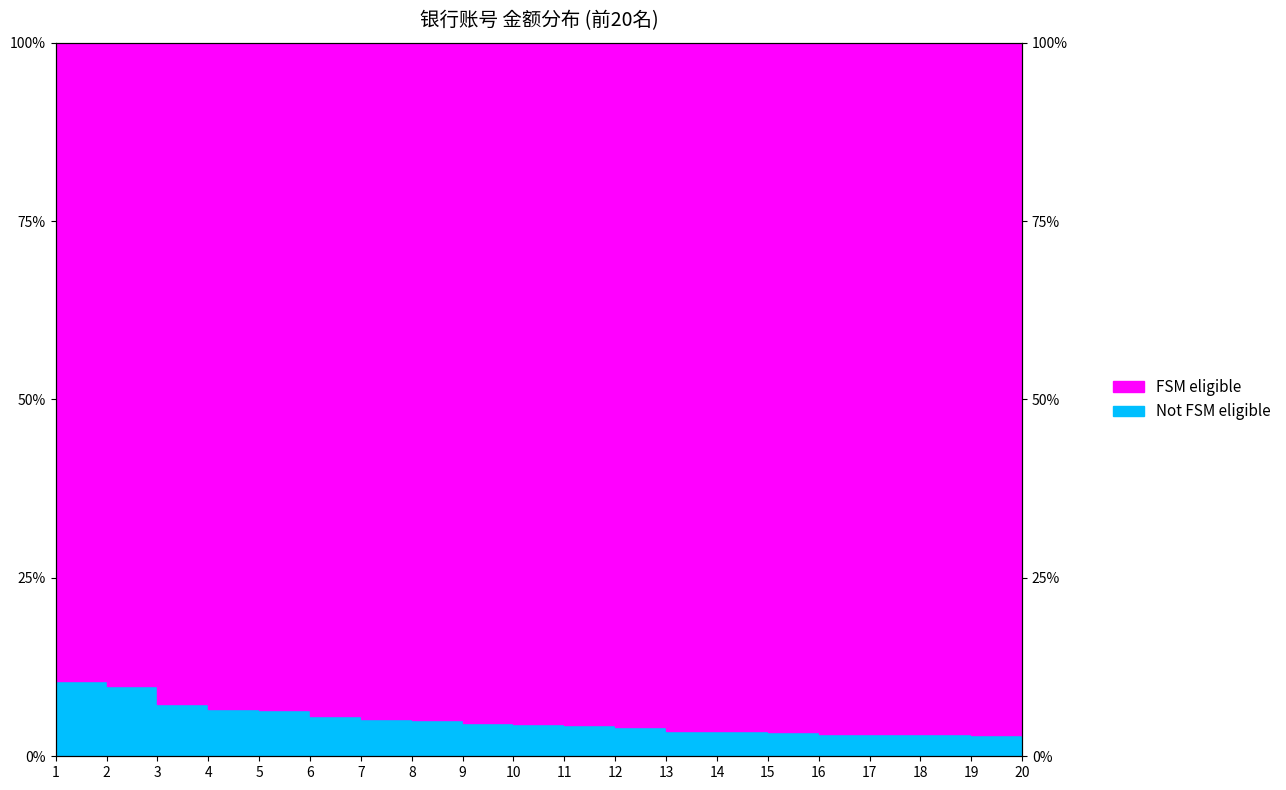

Reading right to left, list all the values displayed in this chart.

20=2.9	19=2.9	18=3.1	17=3.1	16=3.2	15=3.4	14=3.6	13=3.6	12=4.1	11=4.3	10=4.5	9=4.7	8=5.1	7=5.2	6=5.7	5=6.5	4=6.6	3=7.3	2=9.8	1=10.5